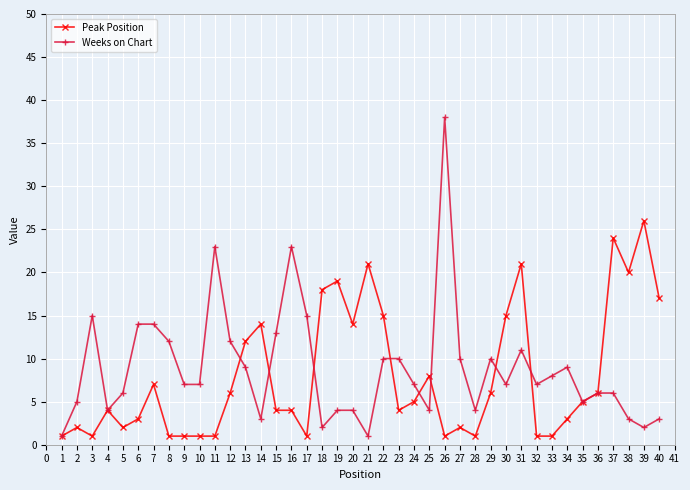

Reading left to right, transcribe all the data shown in this chart.

Peak Position: 1	2	1	4	2	3	7	1	1	1	1	6	12	14	4	4	1	18	19	14	21	15	4	5	8	1	2	1	6	15	21	1	1	3	5	6	24	20	26	17
Weeks on Chart: 1	5	15	4	6	14	14	12	7	7	23	12	9	3	13	23	15	2	4	4	1	10	10	7	4	38	10	4	10	7	11	7	8	9	5	6	6	3	2	3